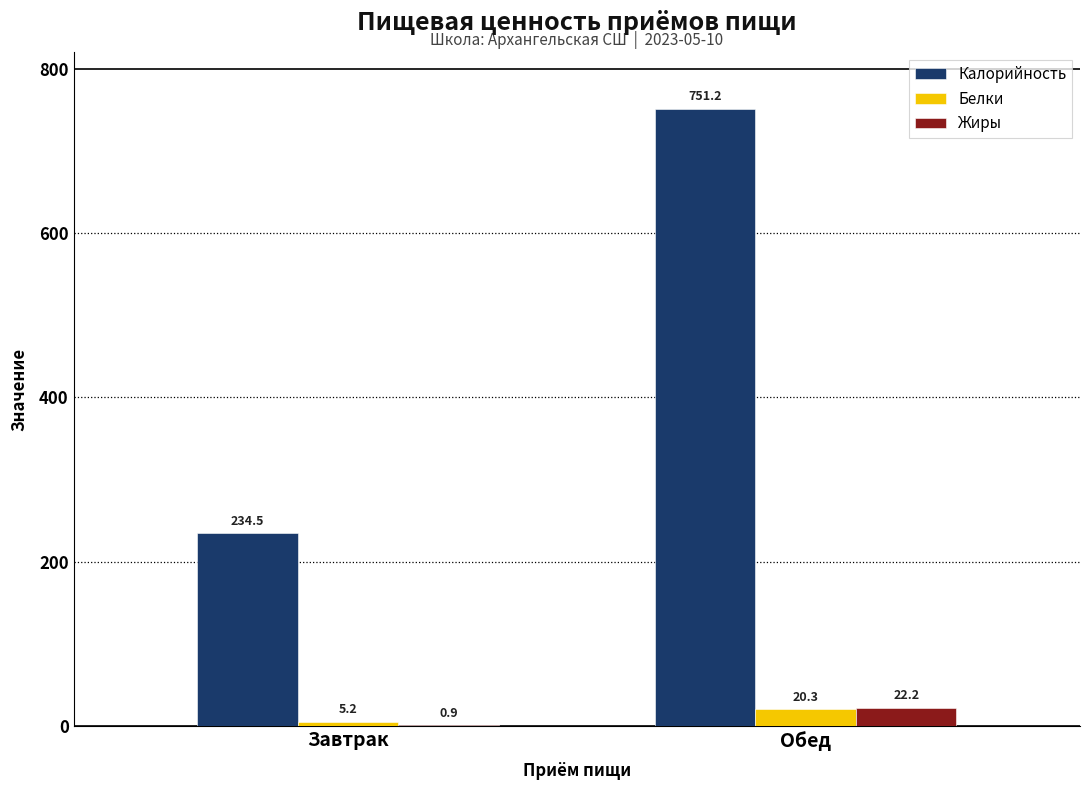

At which category is the sum across all series the highest?

Обед